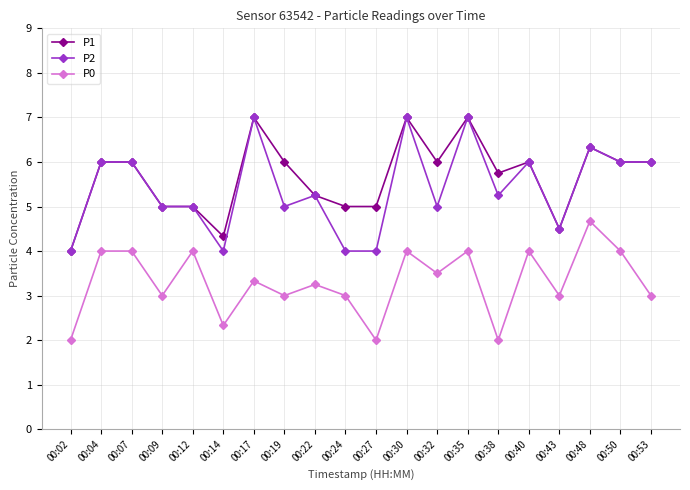

What is the spread (max minus min) of values at 00:19?

3.0